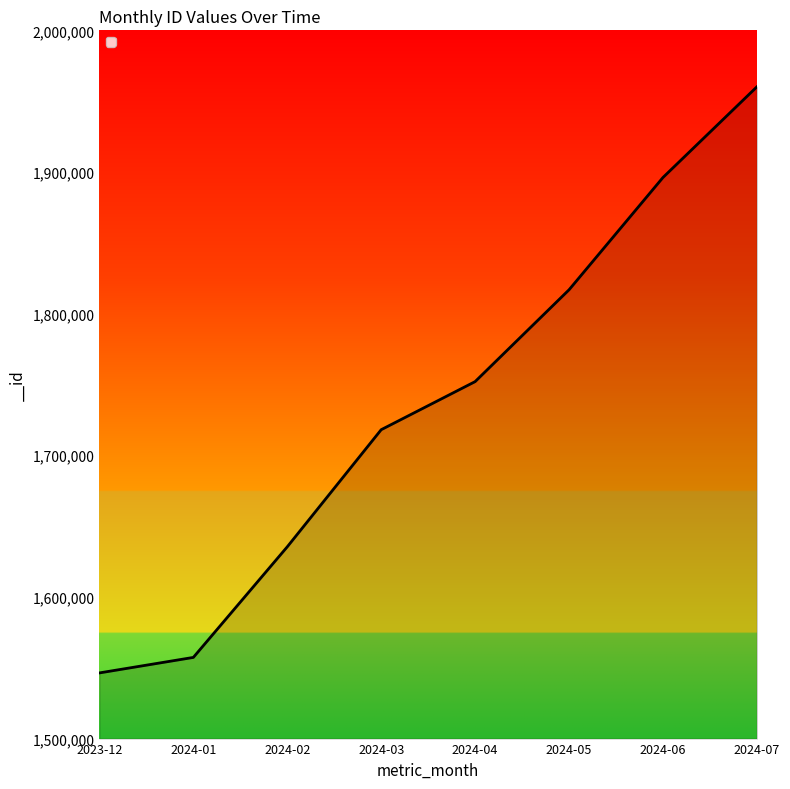

At which category does the chart reach its peak across all series?

2024-07